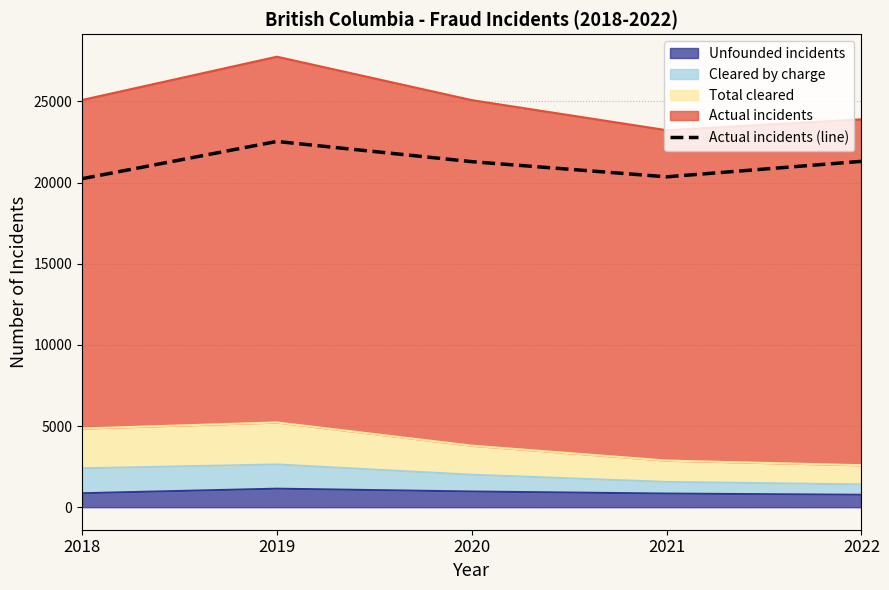

How many interior local valleys (lower than both neighbors) does the data have?

1